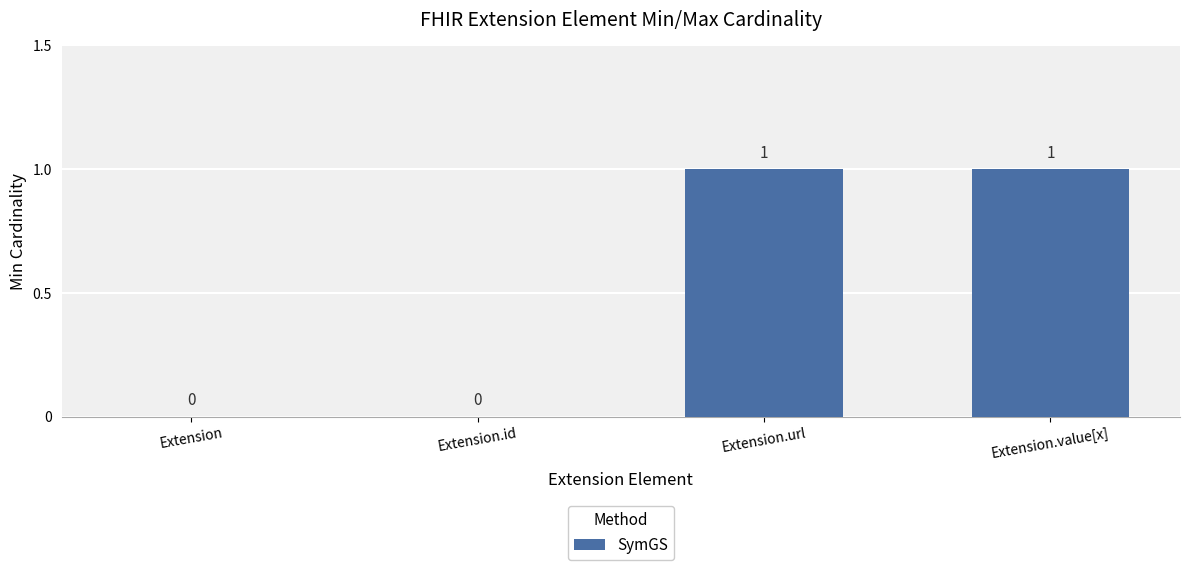

The value at Extension.id is -1. True or false?

False